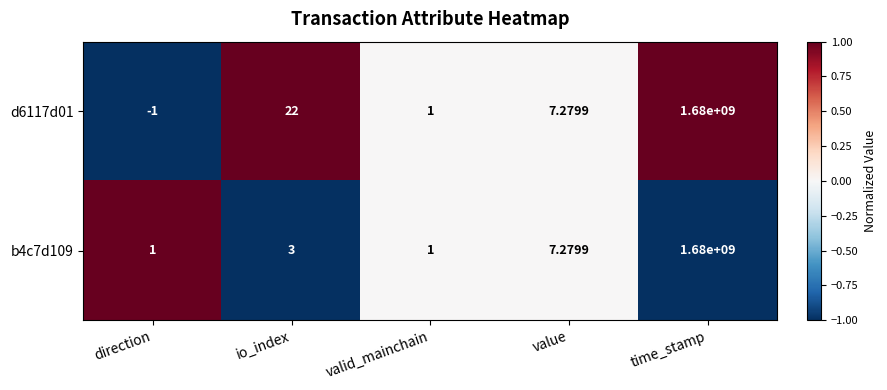

Rank the categories by d6117d01 value from lowest to highest.

direction, valid_mainchain, value, io_index, time_stamp